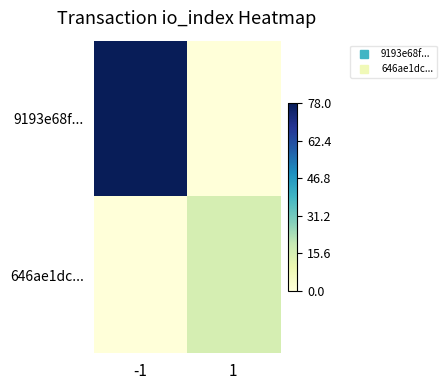

At which category does the chart reach its peak across all series?

-1